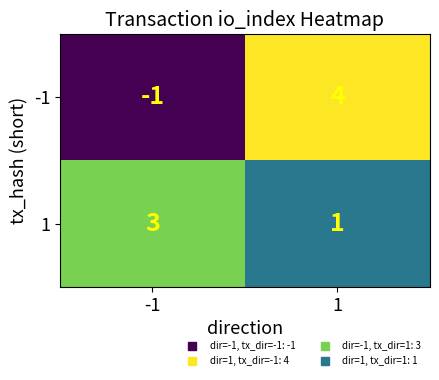

Is it true that -1 equals -1 at -1?

True